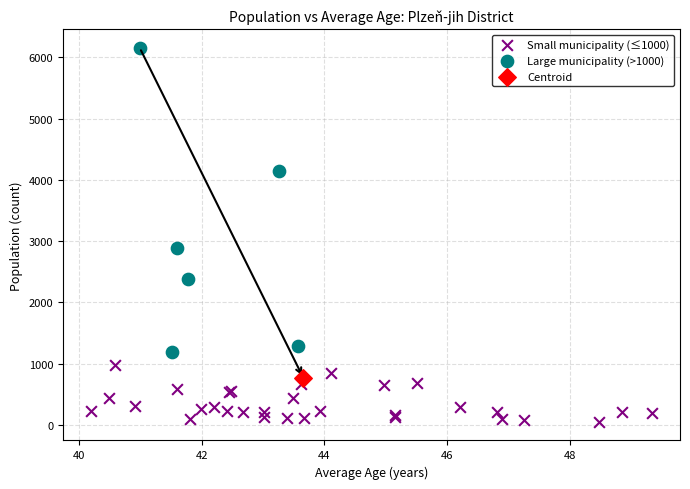

Which series reaches the maximum Y coordinate?

Large municipality (>1000)